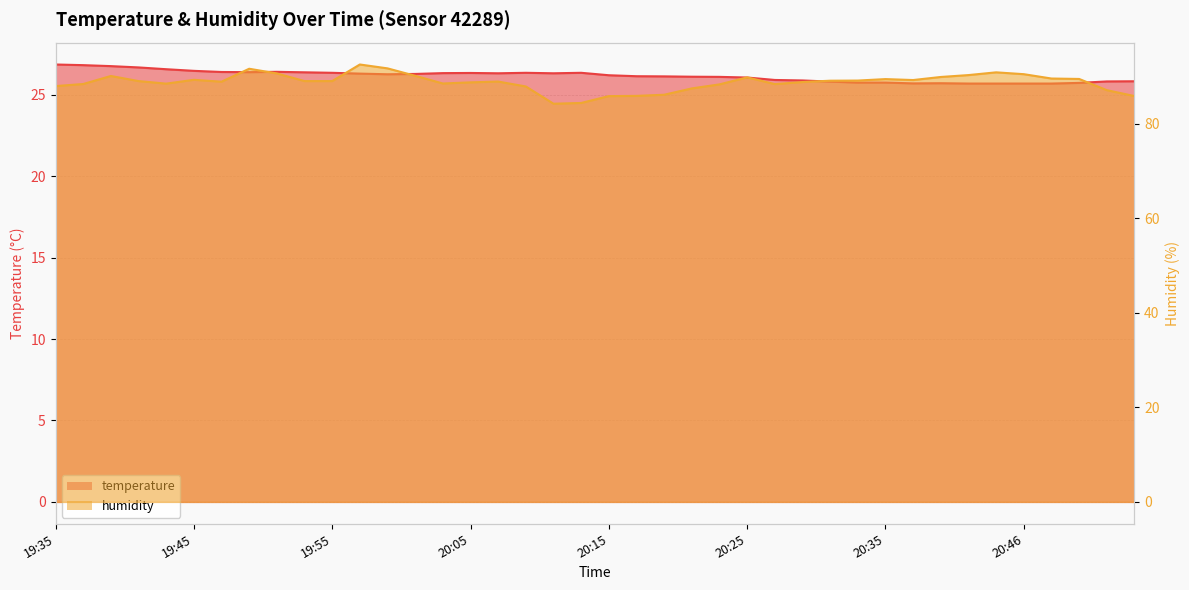

Count the number of categories in the chart.

40